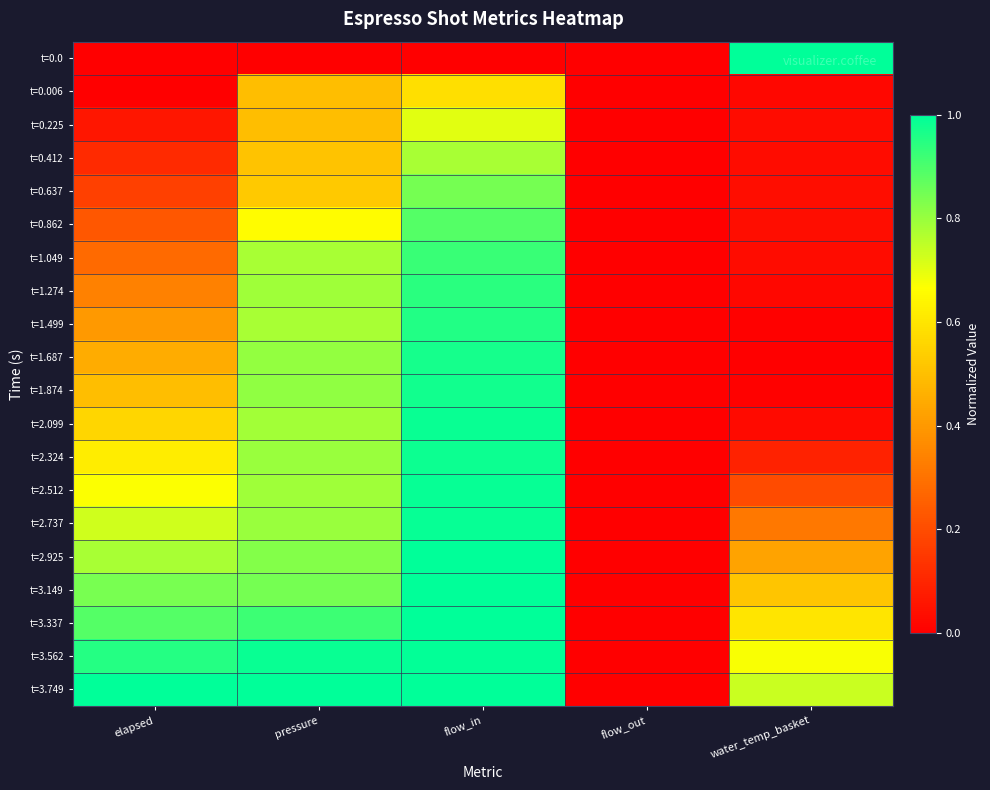

What is the difference between the highest and lowest values at pressure?

1.0